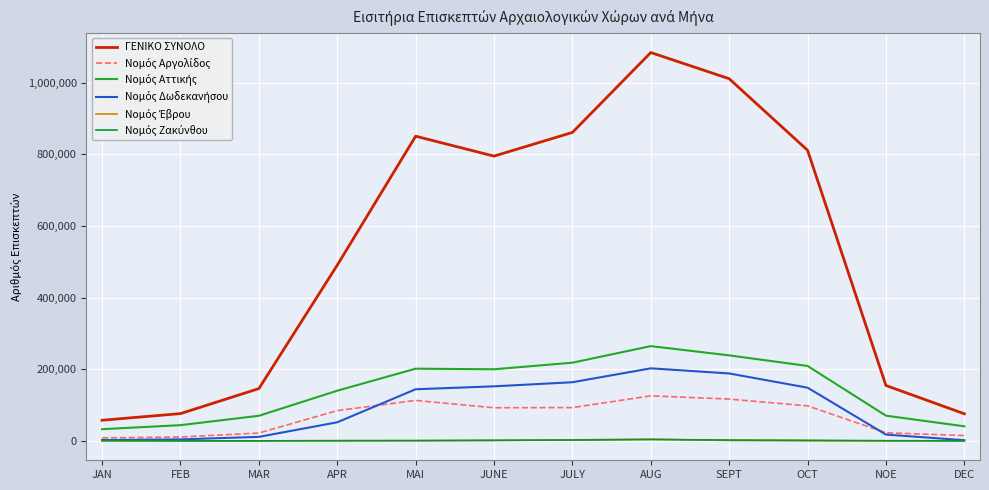

At which category is the sum across all series the highest?

AUG